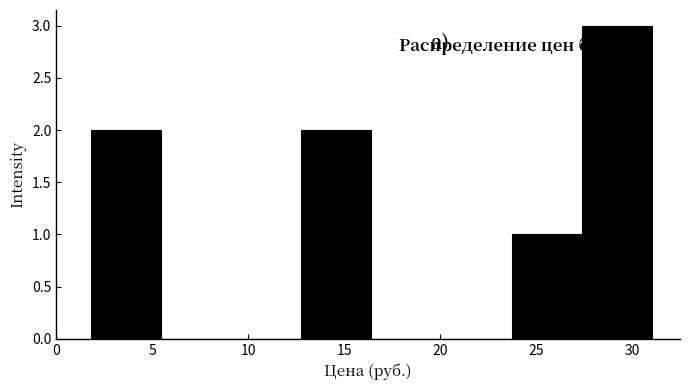

Reading left to right, list every bar in this chart as the range it spans on the x-axis followed by its height. Neither the bar edges nor the heights are printed on the chart, so give them approximately, as read against the axes.

2.0 to 5.5: 2
5.5 to 9.0: 0
9.0 to 13.0: 0
13.0 to 16.5: 2
16.5 to 20.0: 0
20.0 to 23.5: 0
23.5 to 27.5: 1
27.5 to 31.0: 3